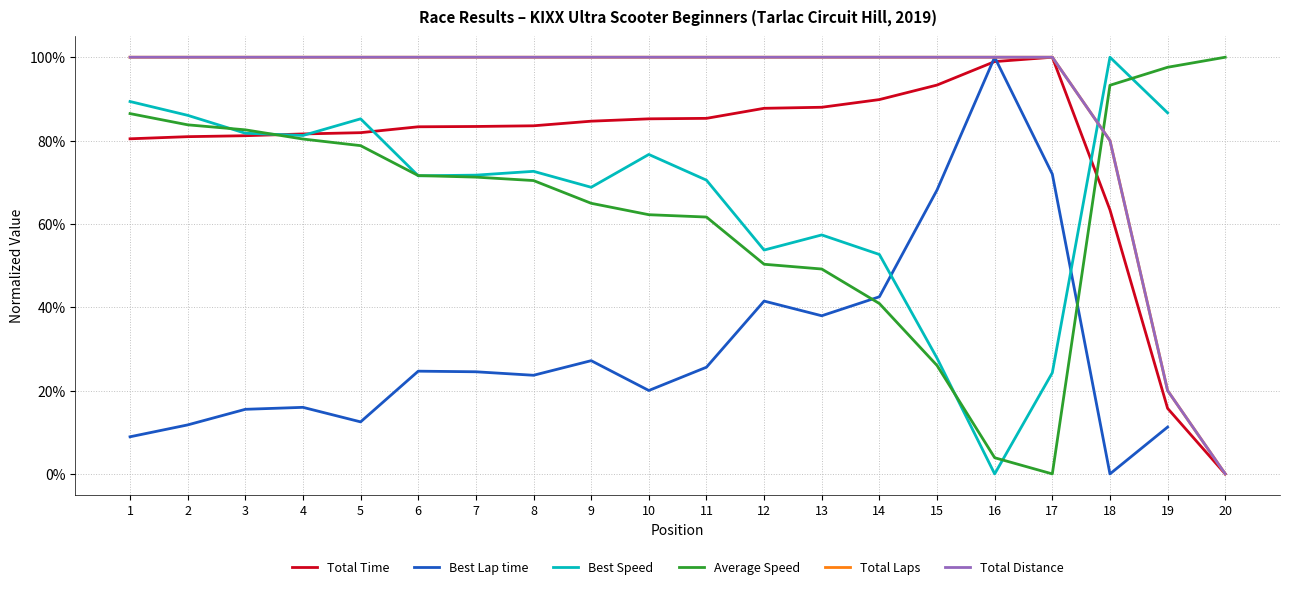

How many values in the Average Speed series exceed 0?

19